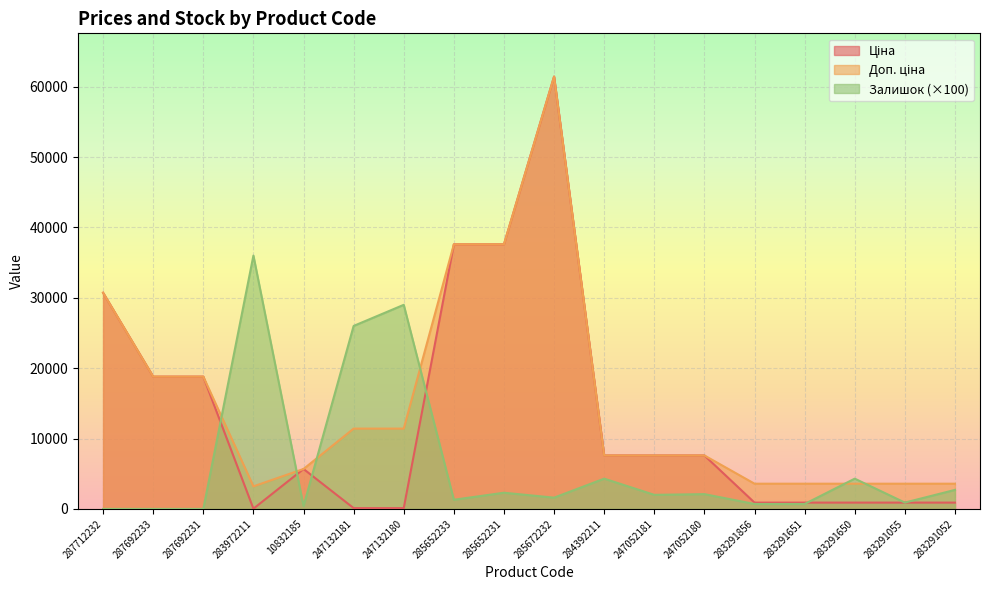

Where is Залишок nearest to the value 18000?

247132181